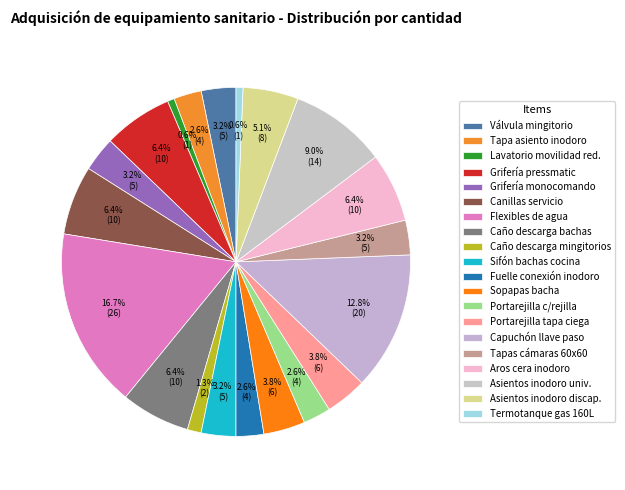

What is the smallest slice in the pie chart?

Lavatorio para usuarios con movilidad reducida